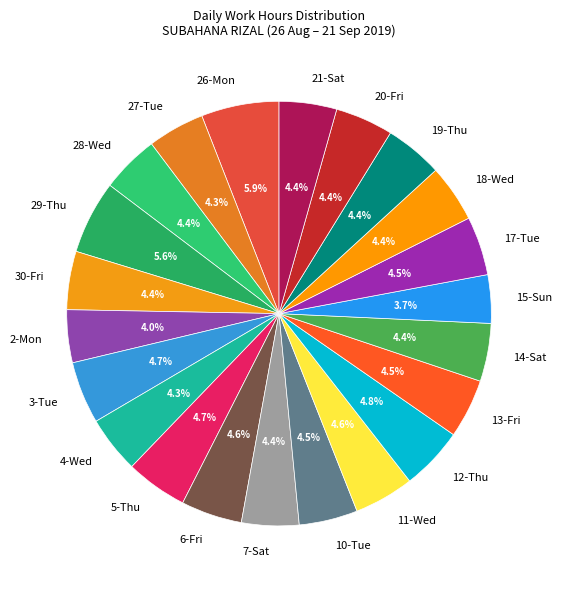

Is it true that 15-Sun is 4% of the pie?

True